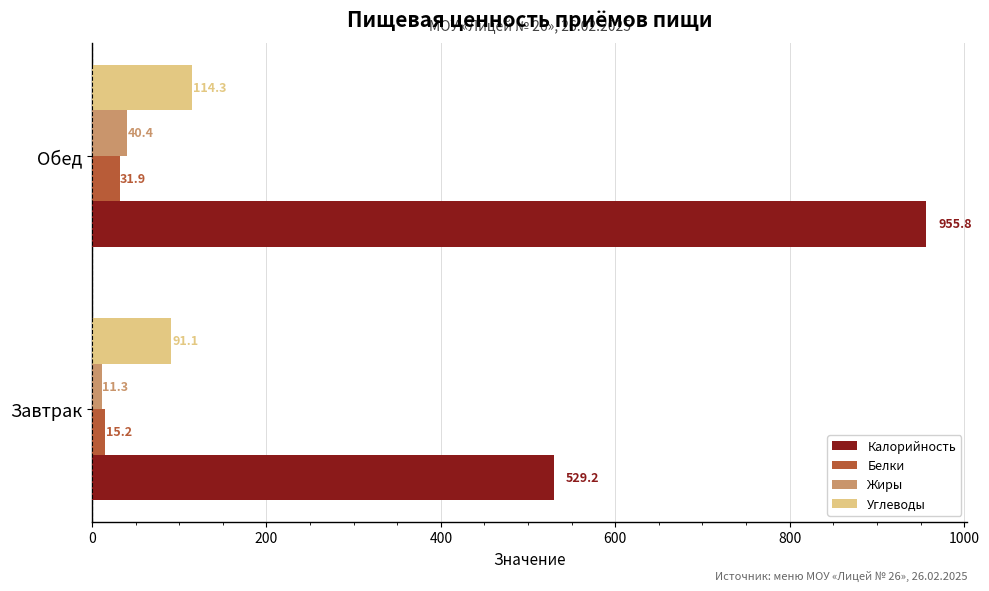

Which category has the lowest value across all series?

Завтрак